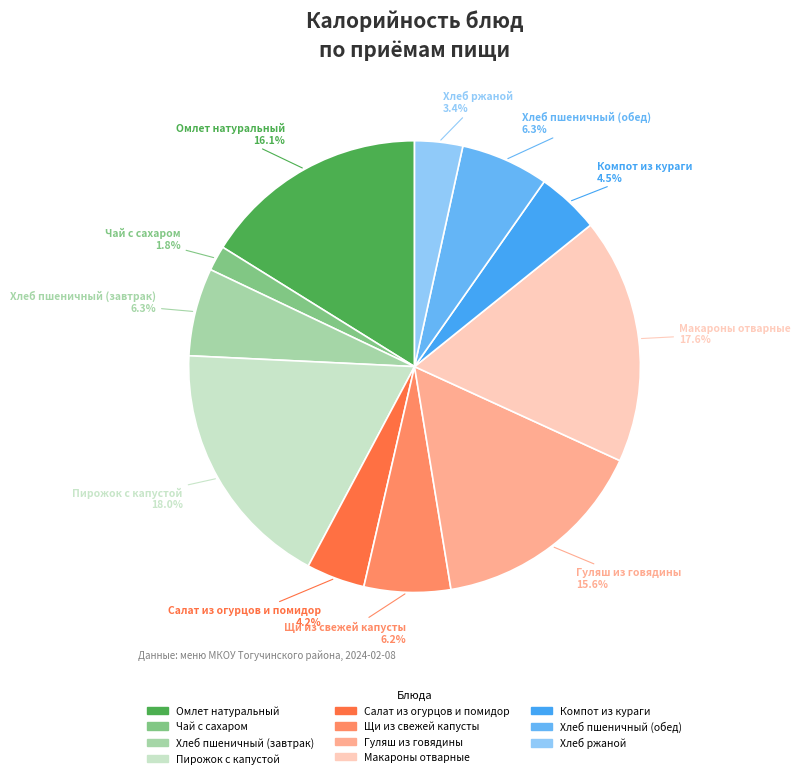

To the nearest percent, what is the difference between the largest and smallest slice percentages?

16%